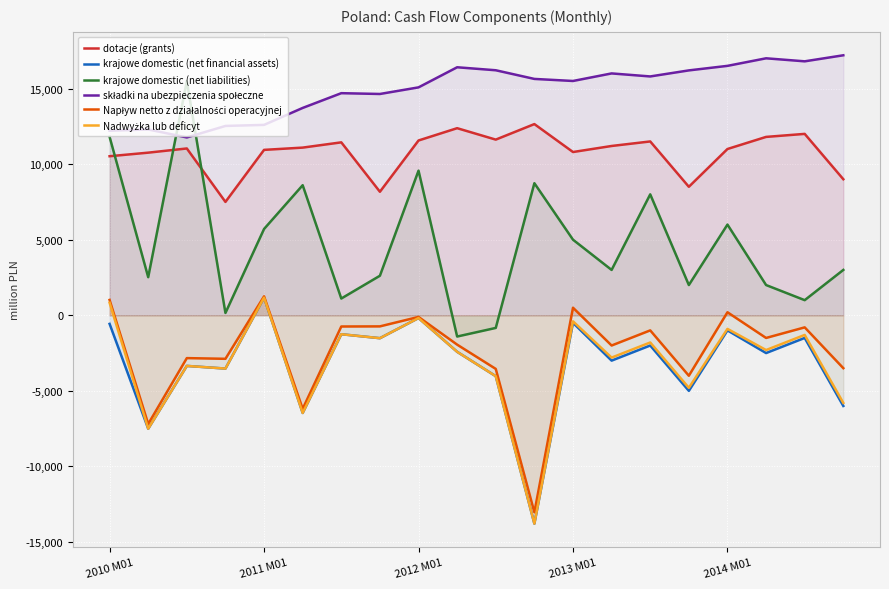

What is the difference between the second highest and minimum values in the składki na ubezpieczenia społeczne series?

5235